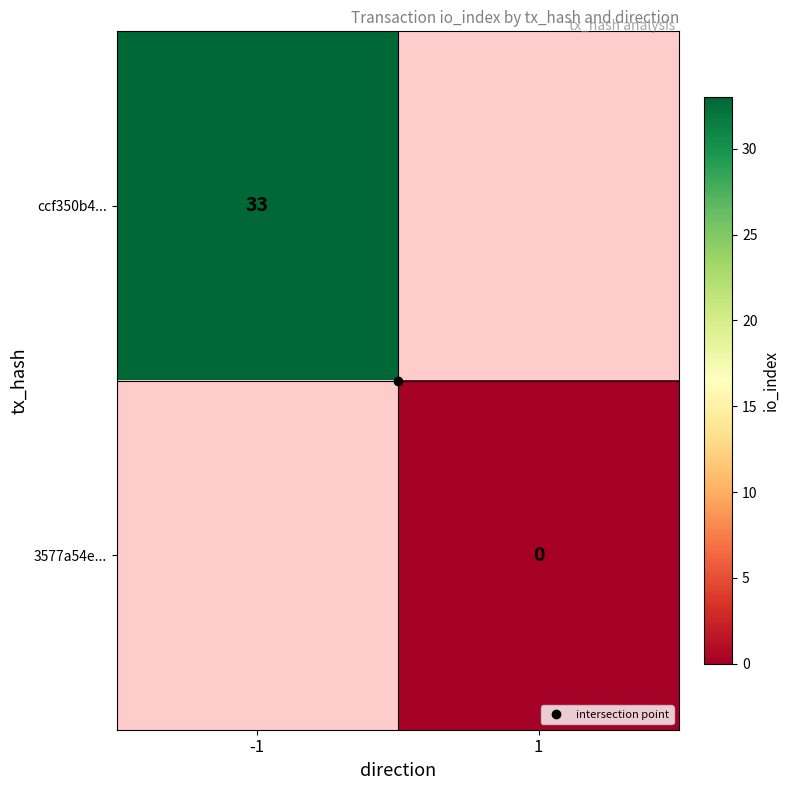

How many categories are shown in the chart?

2